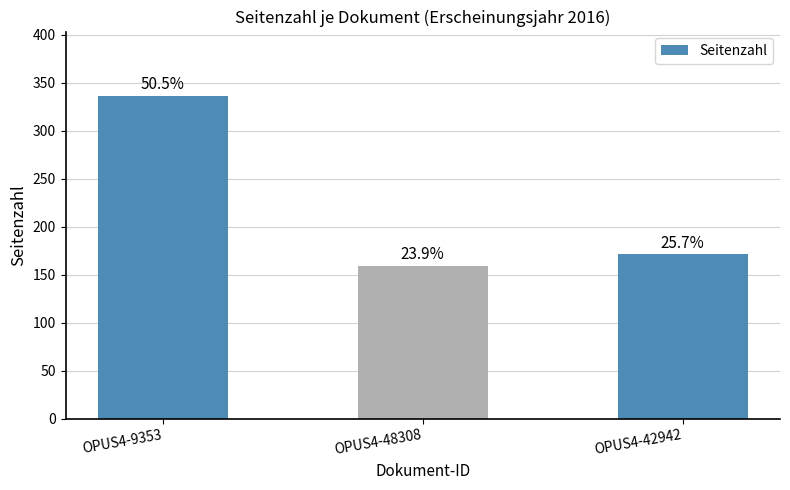

Read the value at OPUS4-9353.

336